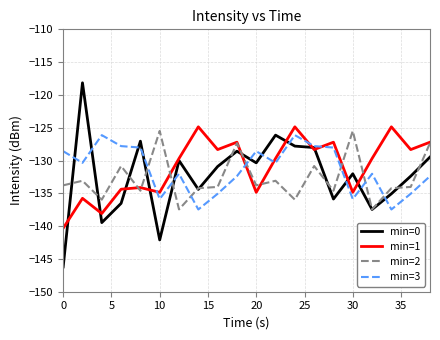

Reading right to left, what are all the values shown in this chart?

min=0: -129.5	-132.4	-135.1	-137.5	-132.0	-135.9	-128.0	-127.8	-126.1	-130.4	-128.6	-130.9	-134.4	-130.0	-142.1	-127.1	-136.5	-139.5	-118.2	-146.2
min=1: -127.2	-128.3	-124.9	-129.7	-134.8	-127.2	-128.3	-124.9	-129.7	-134.8	-127.2	-128.3	-124.9	-129.7	-134.8	-134.1	-134.4	-138.1	-135.8	-140.3
min=2: -127.3	-134.0	-134.2	-137.4	-125.5	-134.6	-130.8	-136.0	-133.1	-133.8	-127.3	-134.0	-134.2	-137.4	-125.5	-134.6	-130.8	-136.0	-133.1	-133.8
min=3: -132.4	-135.1	-137.5	-132.0	-135.9	-128.0	-127.8	-126.1	-130.4	-128.6	-132.4	-135.1	-137.5	-132.0	-135.9	-128.0	-127.8	-126.1	-130.4	-128.6